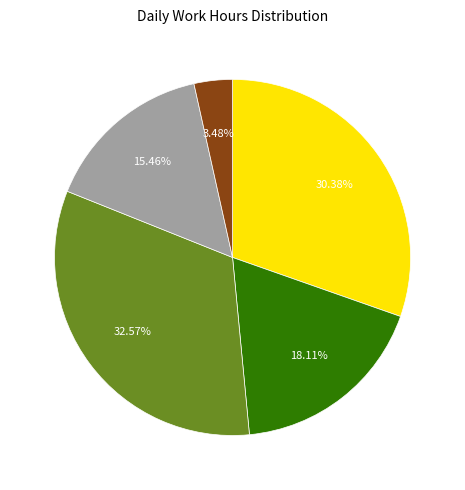

Is there any slice that represents more than half of the pie?

No